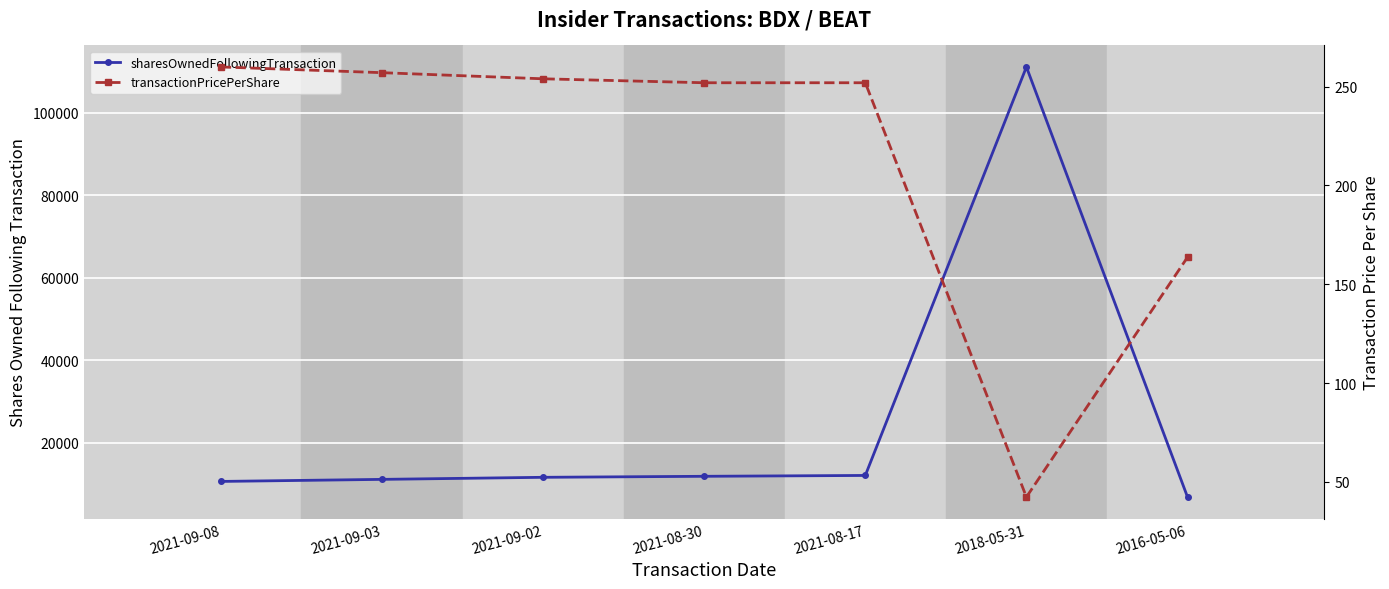

Where does the transactionPricePerShare series first go above 252?

2021-09-08